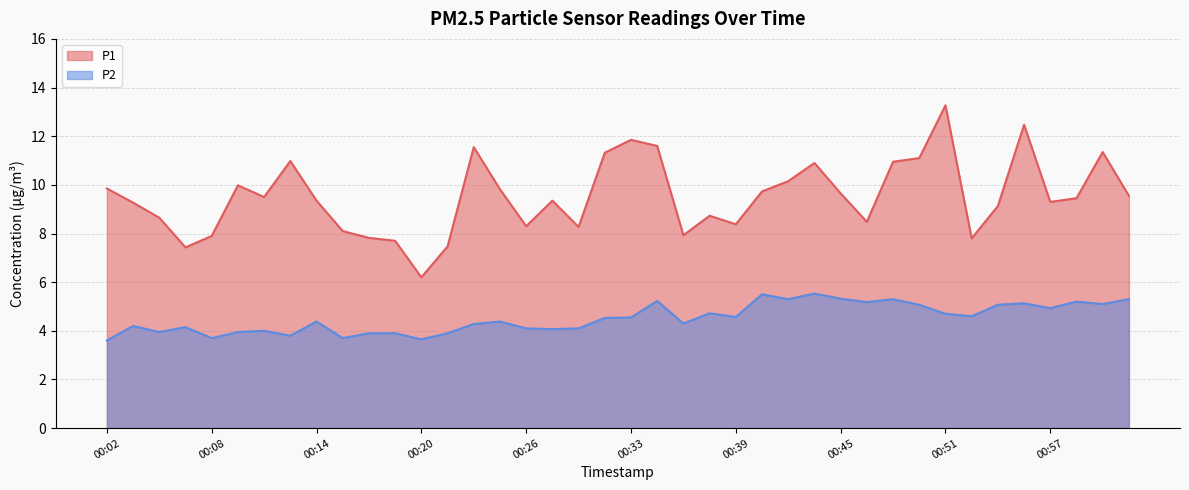

Does the chart display data point markers on the line(s)?

No